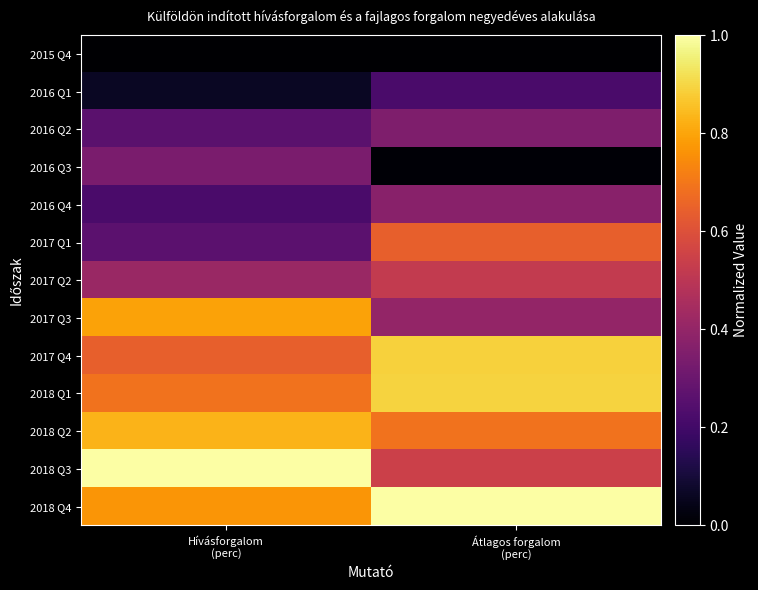

Count the number of categories in the chart.

2